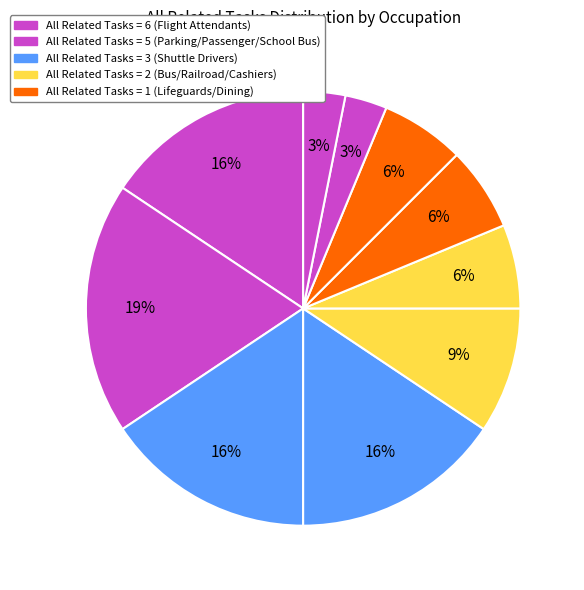

How many segments does this pie chart have?

10